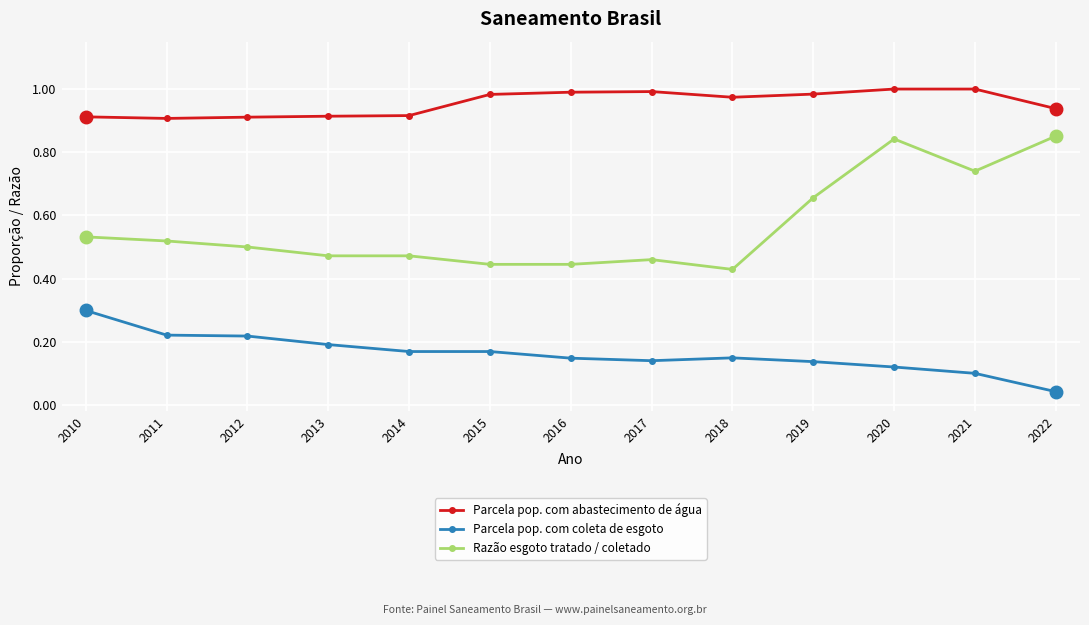

True or false: Parcela pop. com abastecimento de água has a value of 0.2 at 2019.

False